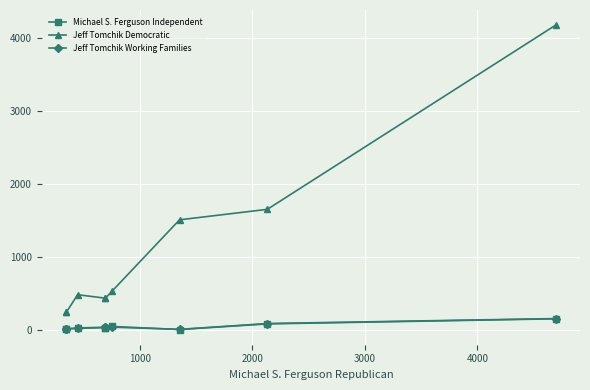

At how many categories does at least one series exceed 3629?

1